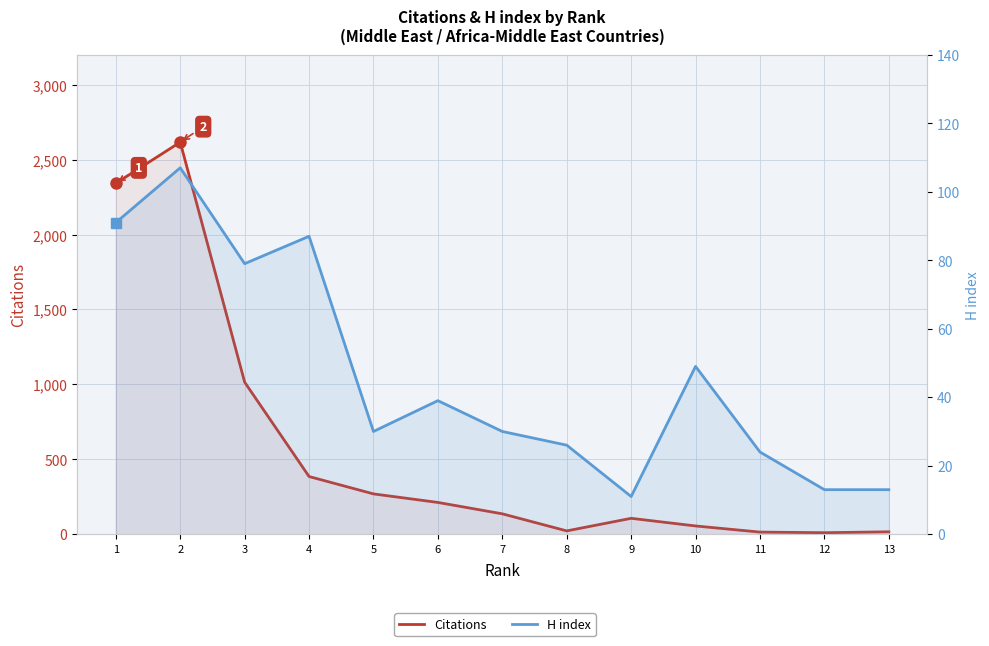

Is the value of Citations at 10 greater than the value of H index at 13?

Yes